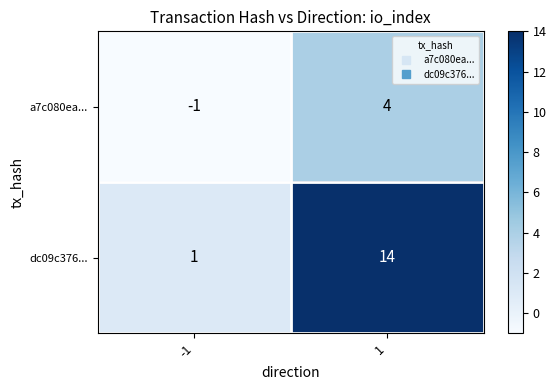

Which series has the widest spread of values?

dc09c376...